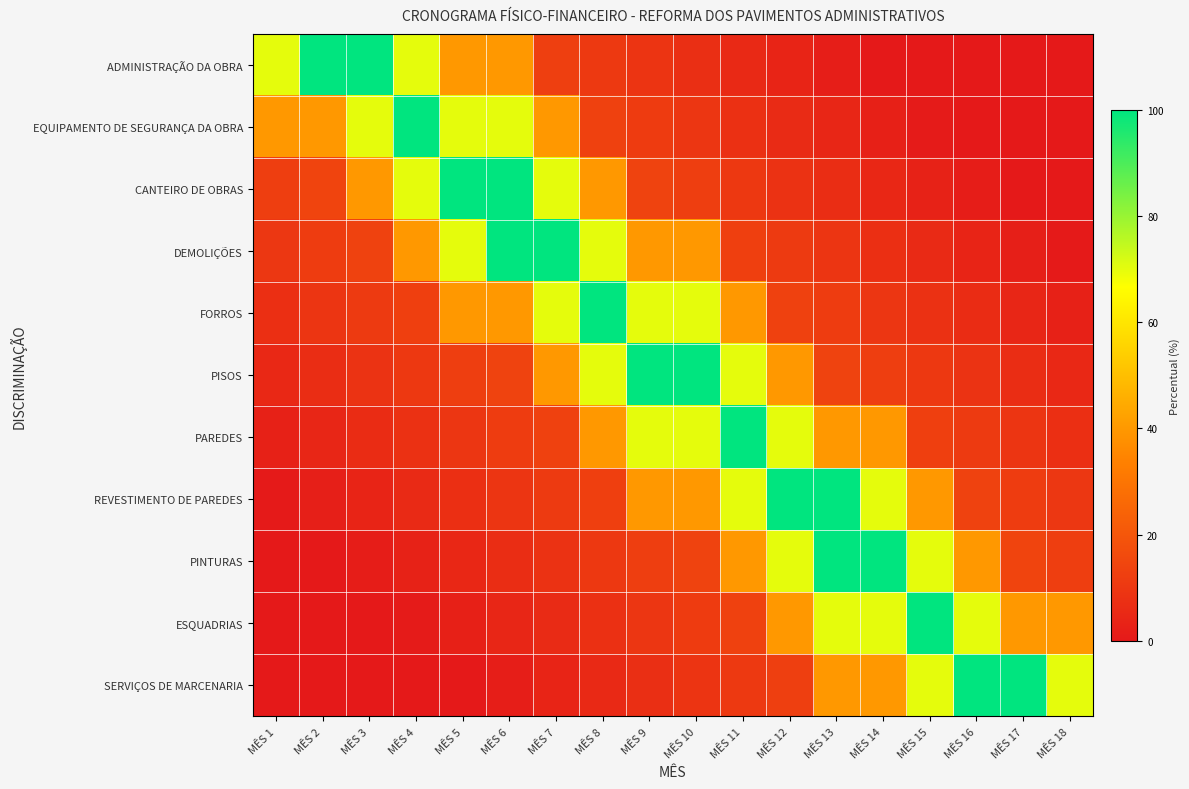

Between MÊS 9 and MÊS 14, which series saw the biggest shift?

PINTURAS